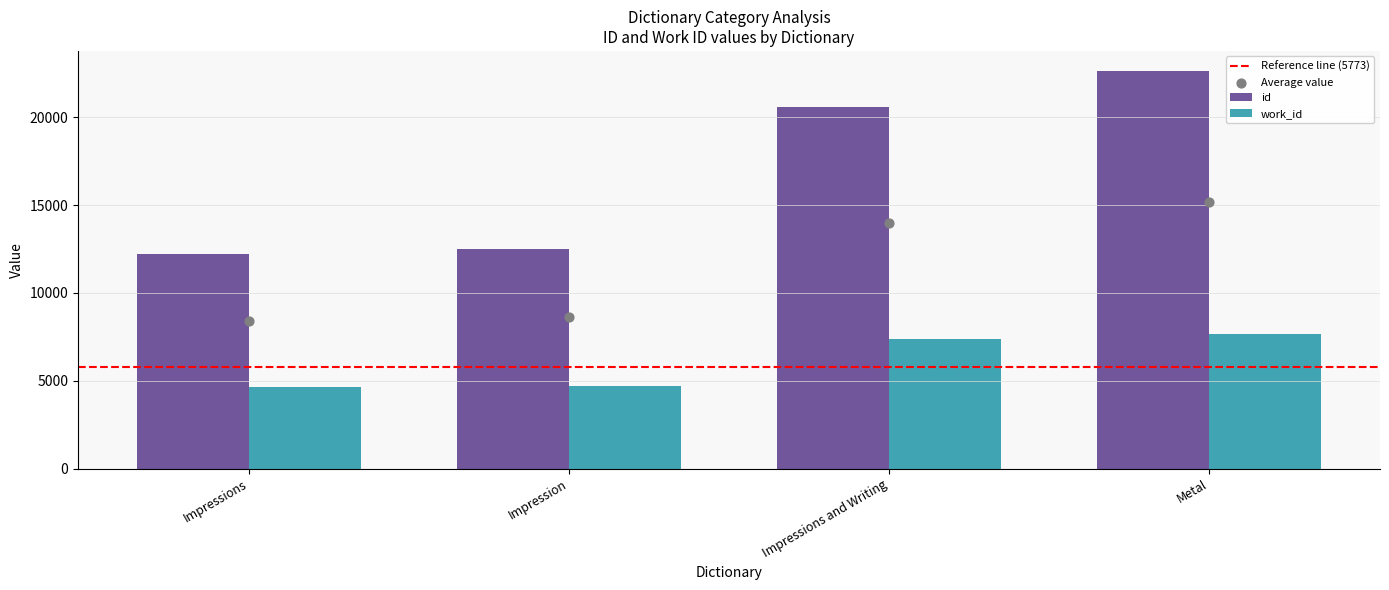

At which category is the sum across all series the highest?

Metal